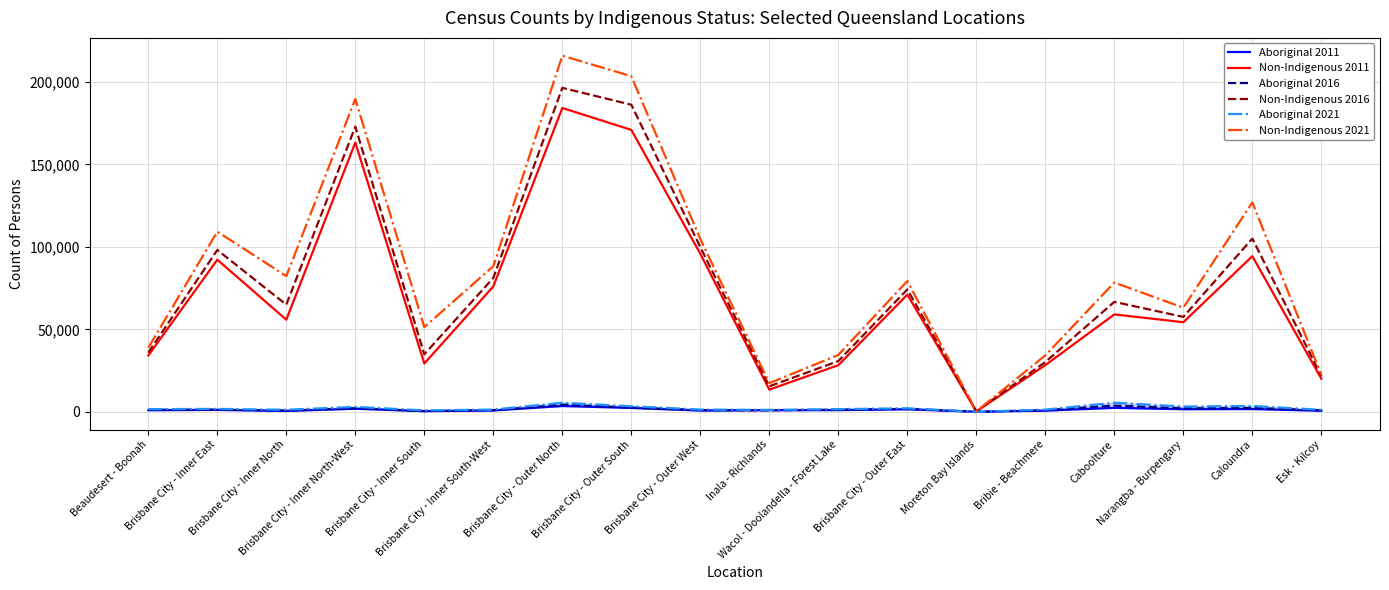

In Non-Indigenous 2016, how many points are lower than both neighbors (excluding endpoints)?

5